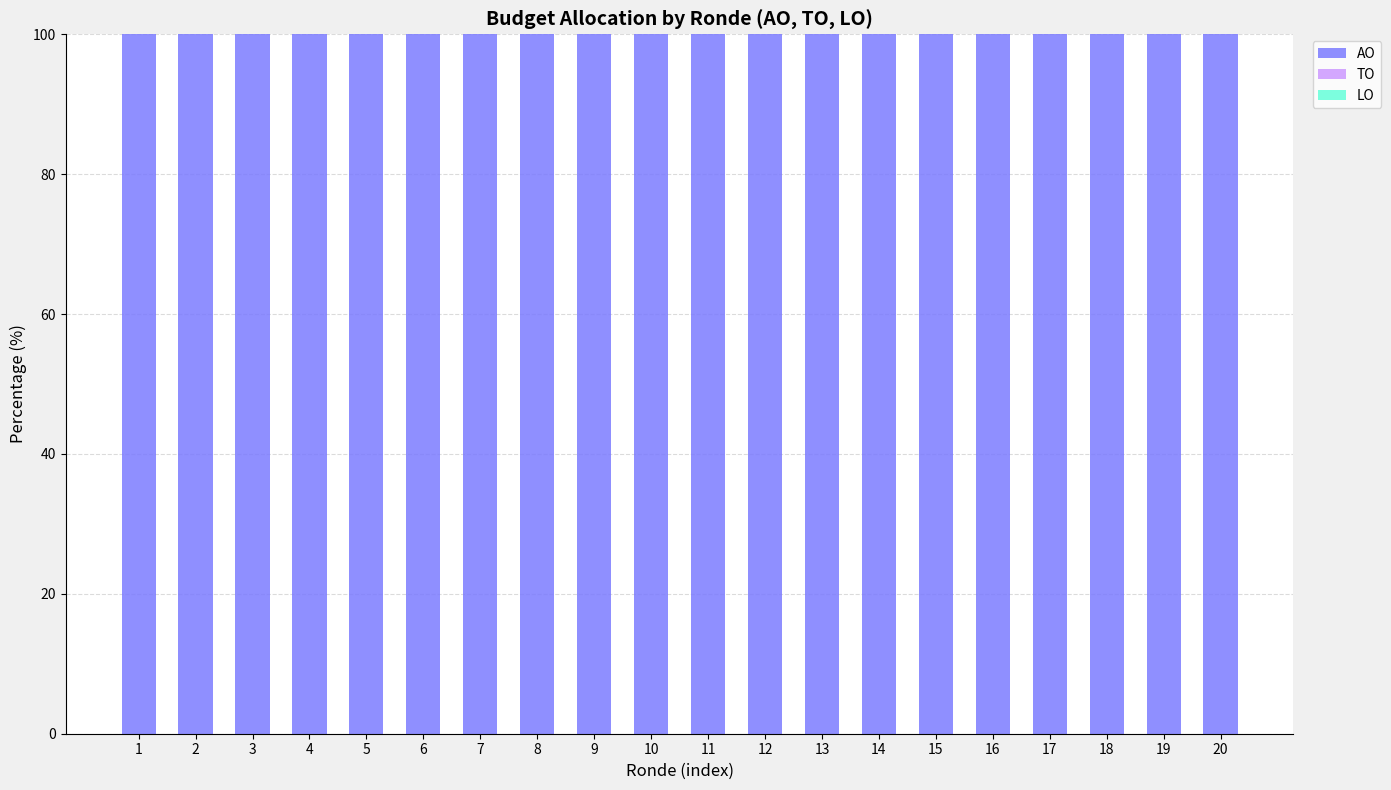

Which category has the lowest value in the LO series?

1